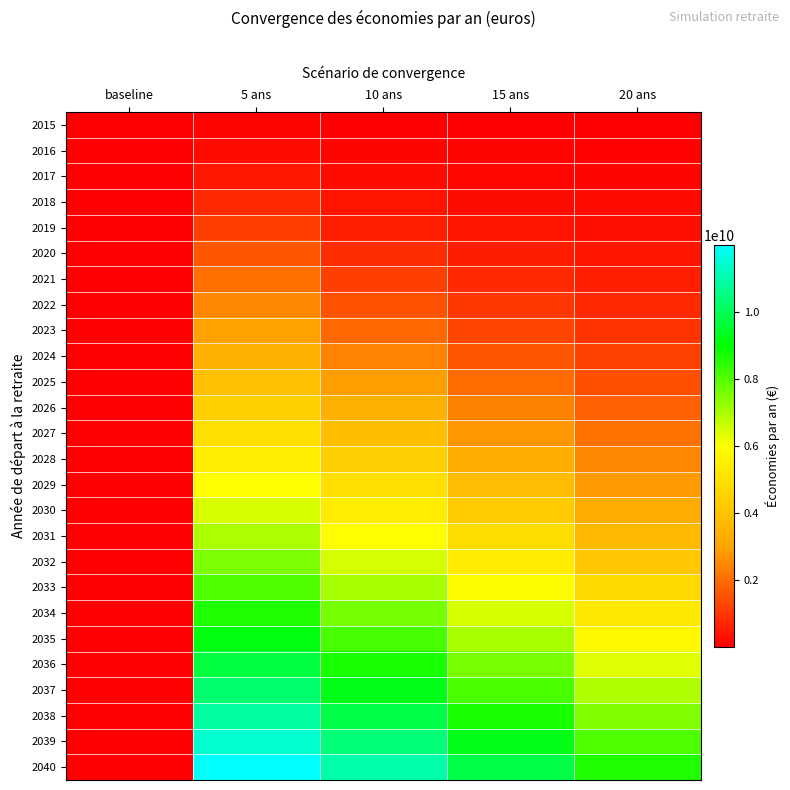

Which series has the largest total across all categories?

2040